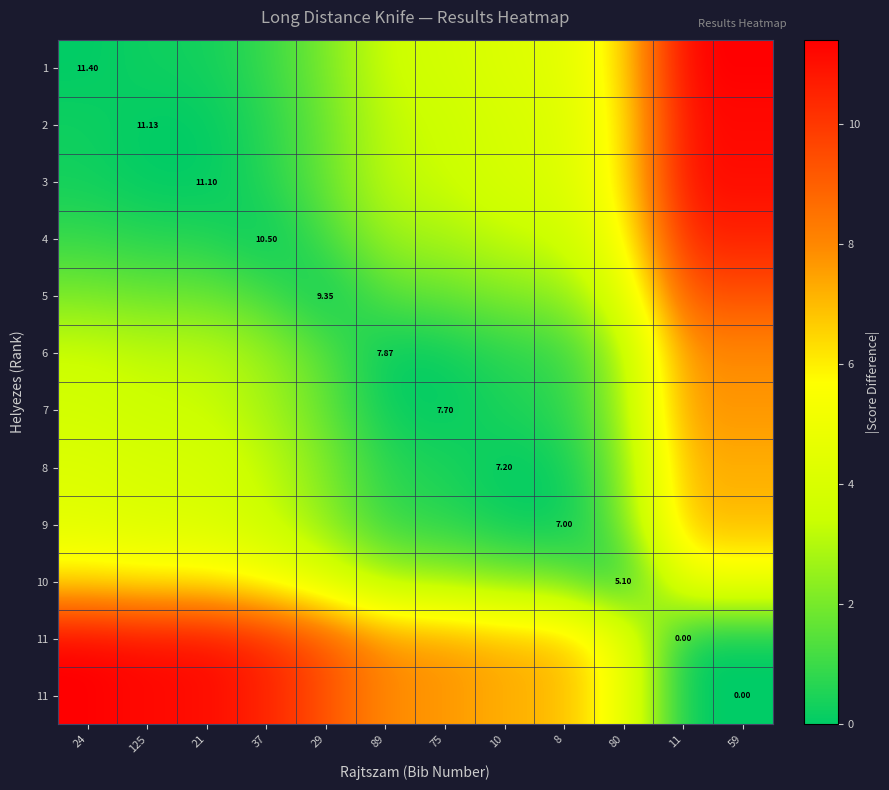

What is the total value across all series at 8?

36.1